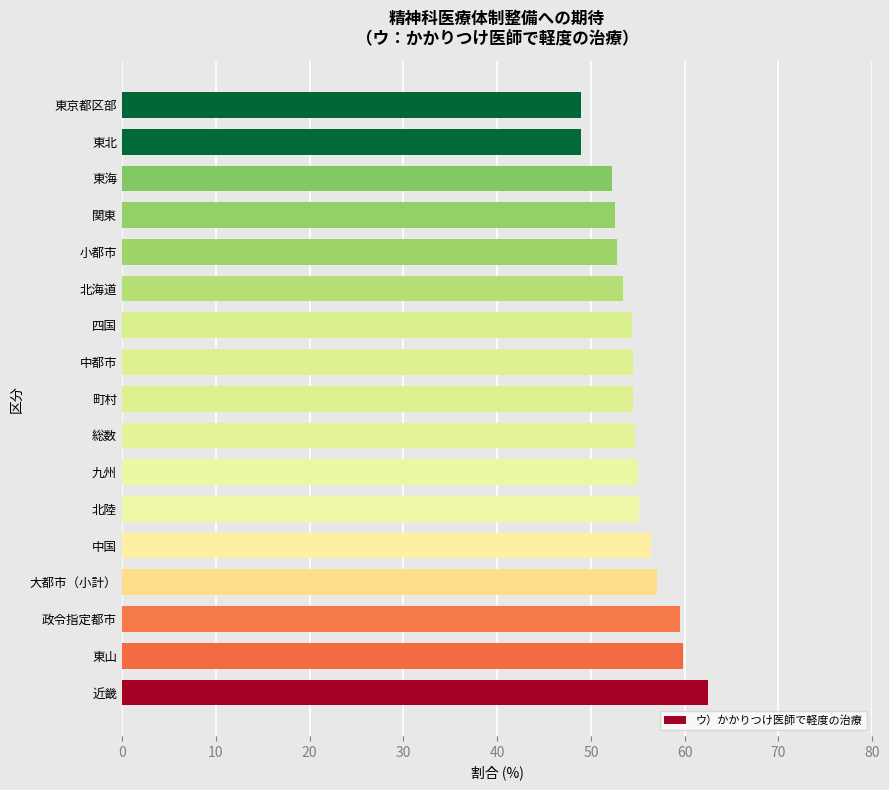

What value does the data have at 東山?

59.8